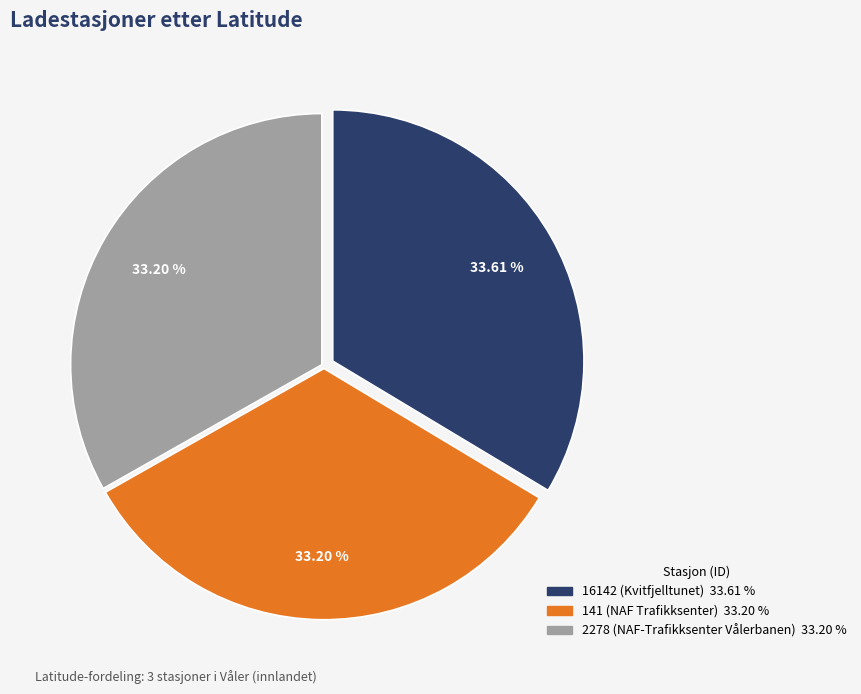

What is the ratio of the value at 141 (NAF Trafikksenter) to the value at 2278 (NAF-Trafikksenter Vålerbanen)?

1.0